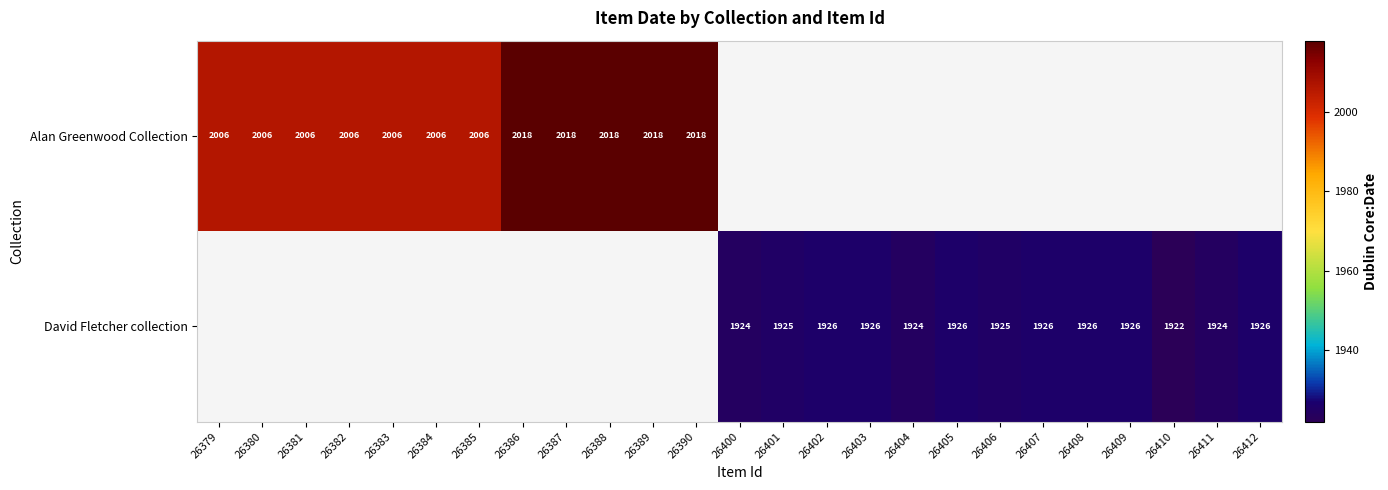

What is the sum of the Alan Greenwood Collection values at 26390 and 26381?

4024